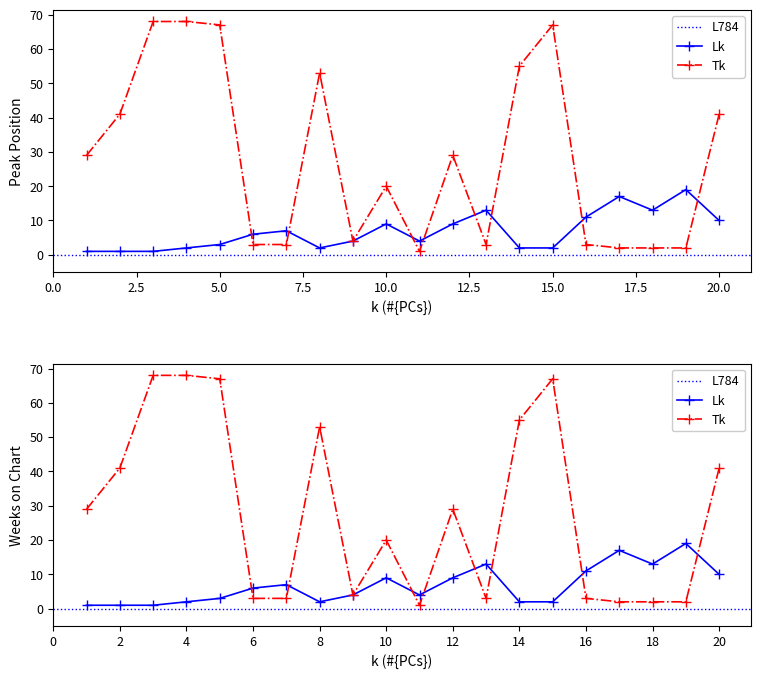

What is the approximate value of Peak Position at 6, to the nearest 5?

5